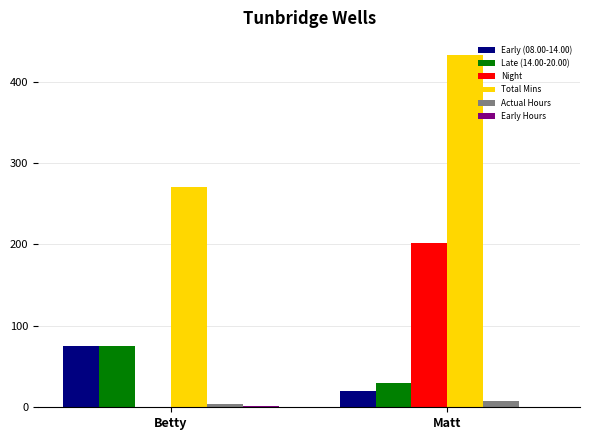

Which series has the largest total across all categories?

Total Mins